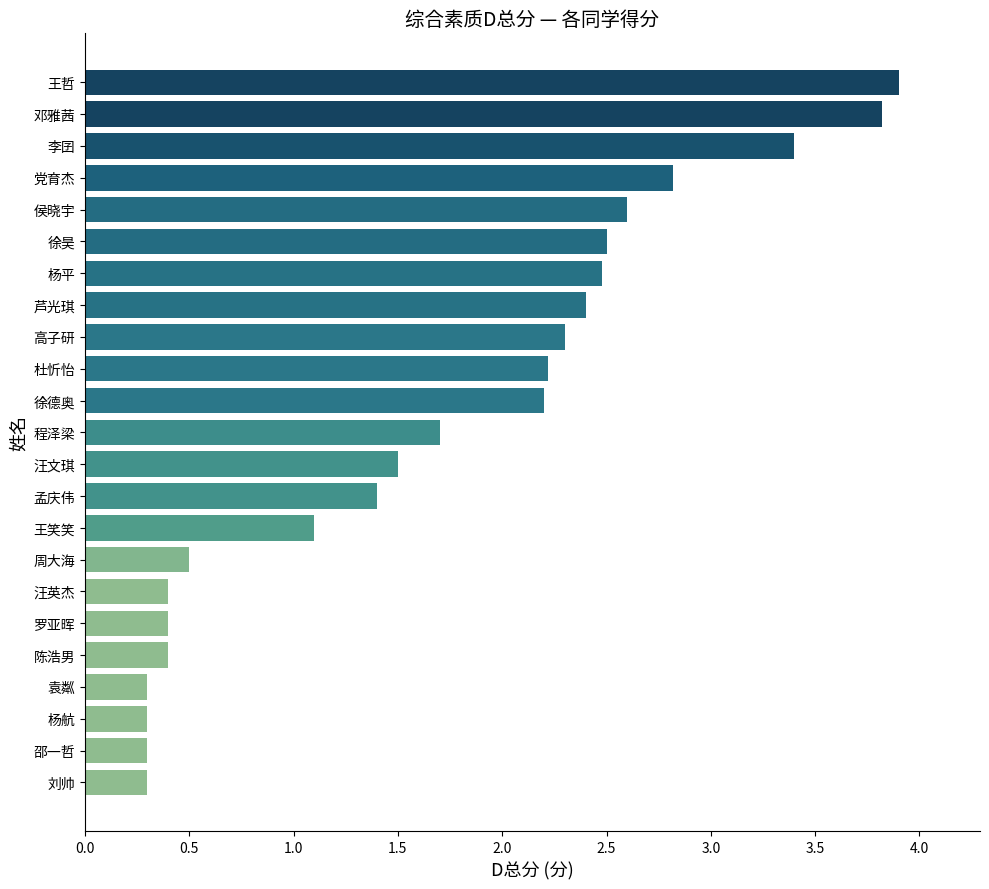

How many values are below 1?

8